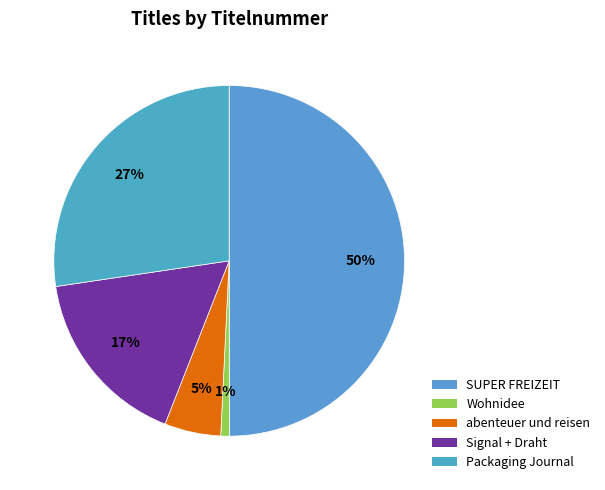

Is the sum of Packaging Journal and abenteuer und reisen greater than half?

No